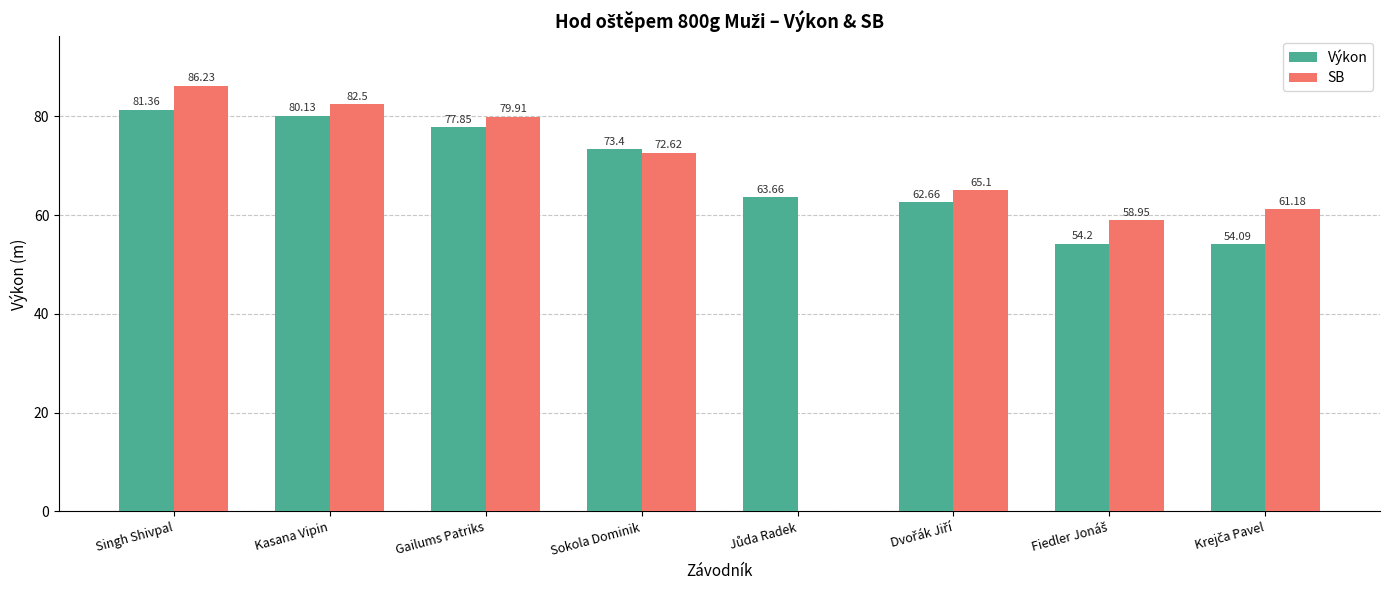

What is the total value across all series at Singh Shivpal?

167.6